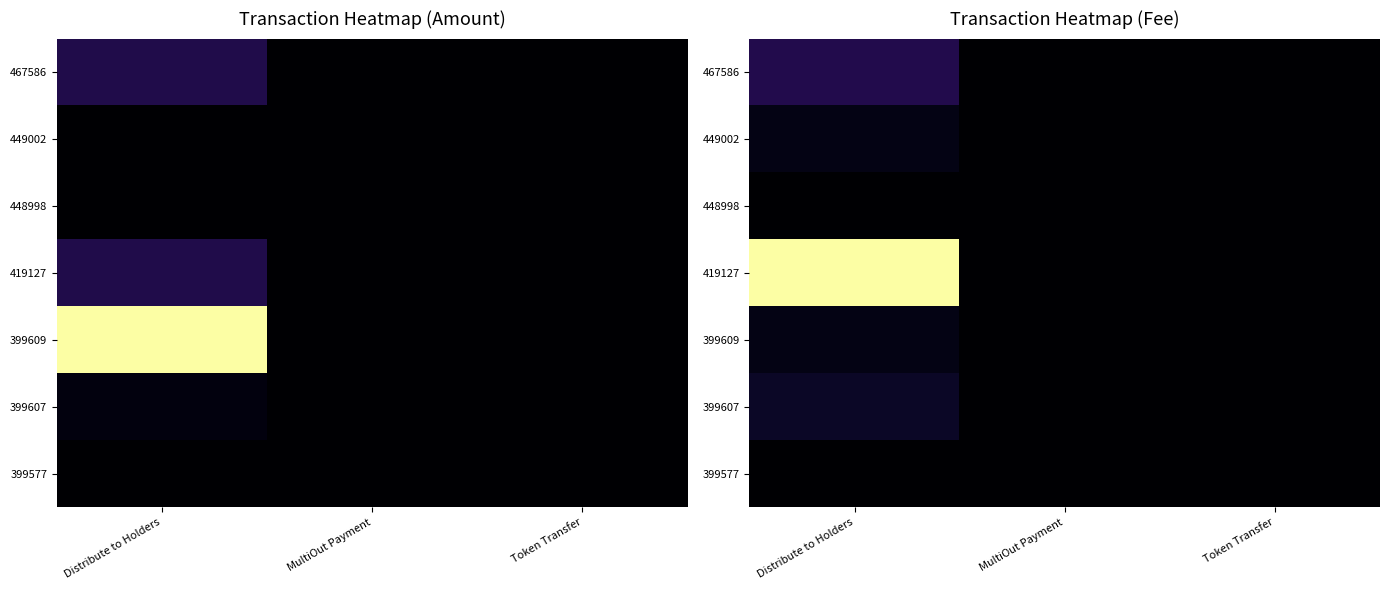

The 419127 series shows -51.9 at MultiOut Payment. True or false?

False